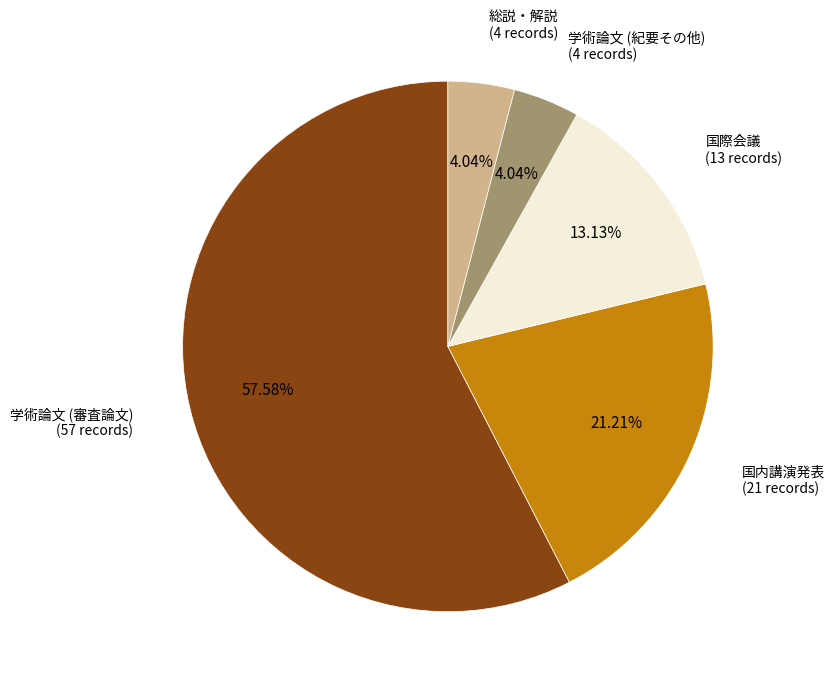

To the nearest percent, what is the average slice percentage?

20%